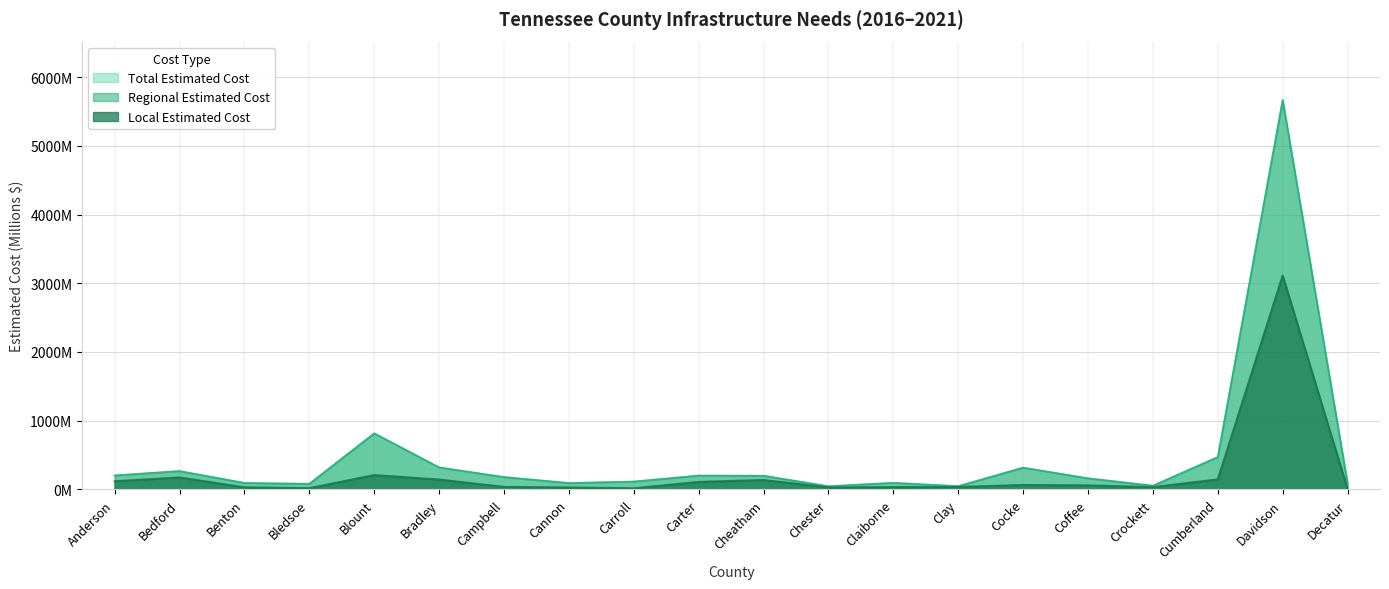

True or false: Local Estimated Cost and Regional Estimated Cost cross at least once.

False